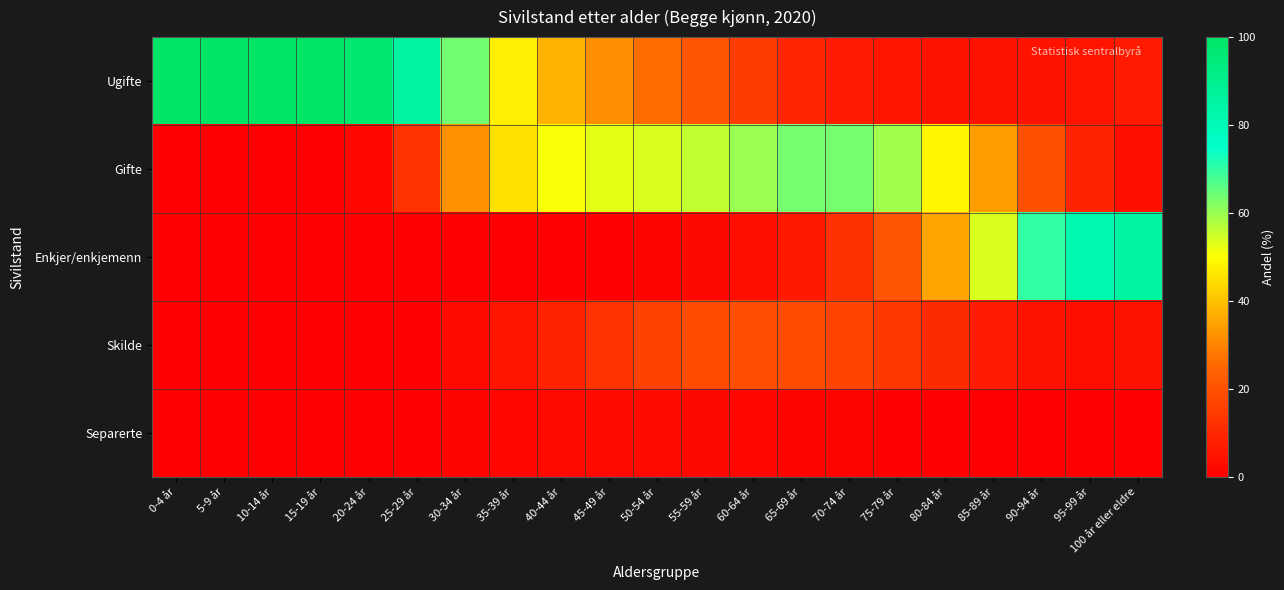

Count the number of data series in this chart.

5